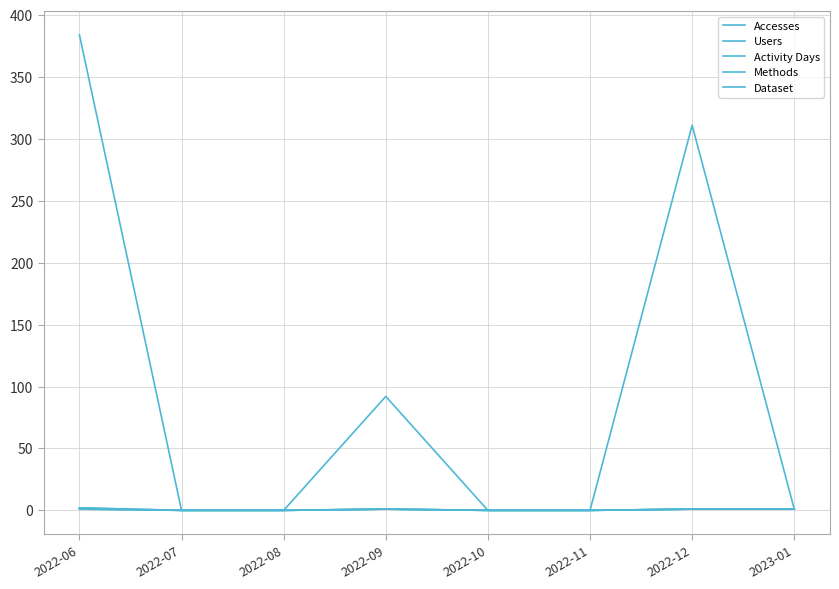

The value of Dataset at 2022-07 is 0. True or false?

True